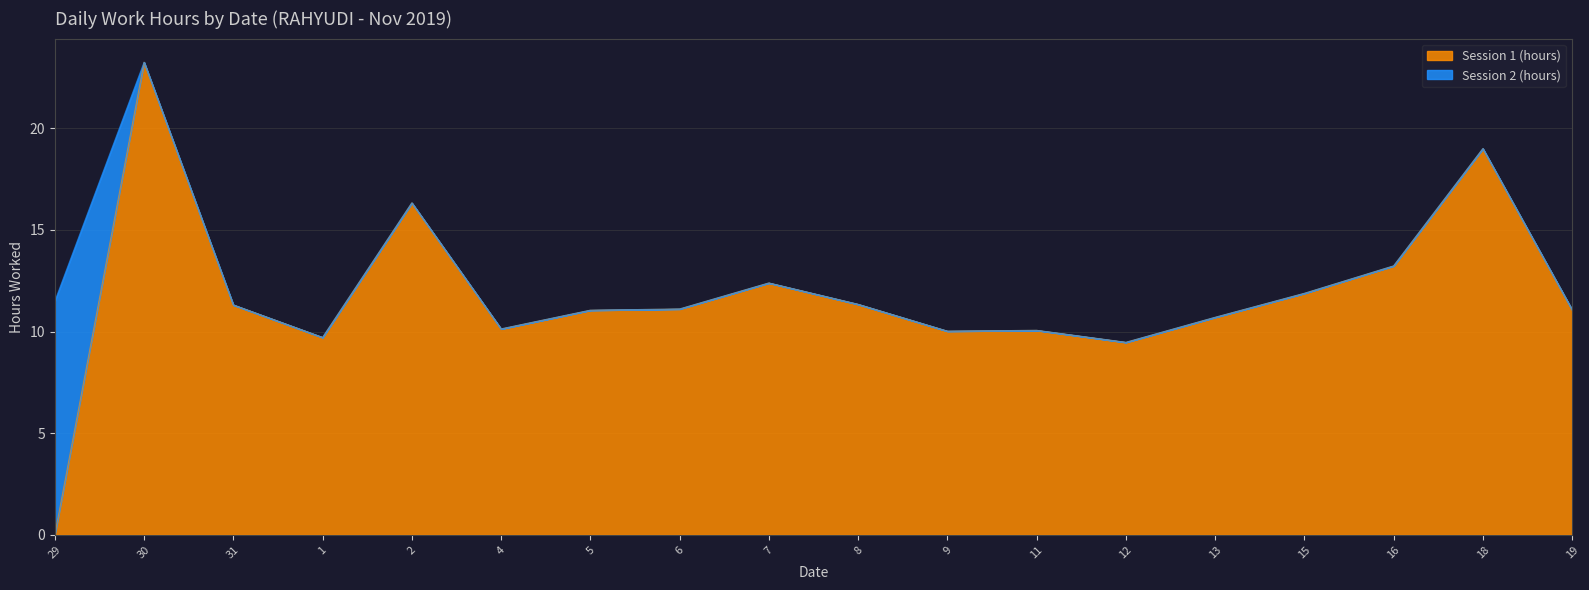

What is the label of the 17th point from the right?

30